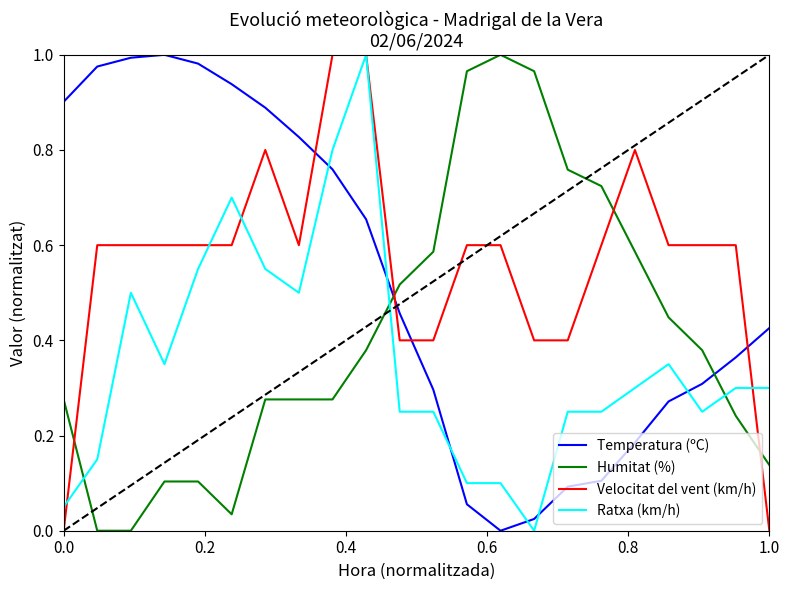

Rank the series by their average value, from lowest to highest.

Ratxa (km/h), Humitat (%), Temperatura (ºC), Velocitat del vent (km/h)